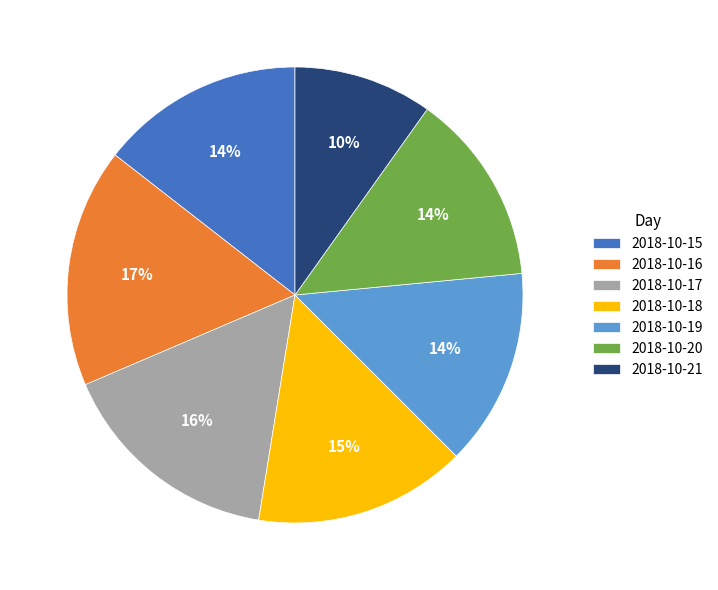

What is the ratio of the value at 2018-10-20 to the value at 2018-10-18?

0.9